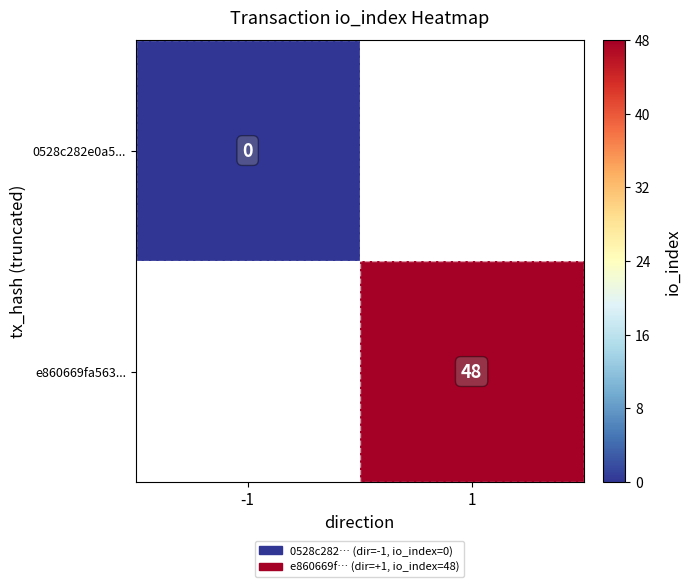

Is it true that e860669fa563... equals 66.3 at 1?

False